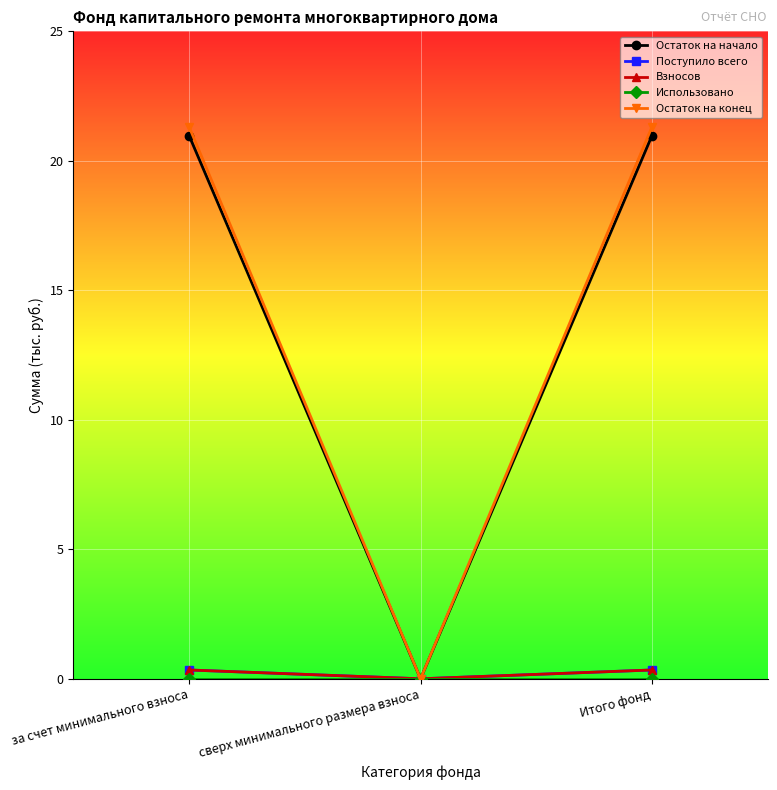

What are all the series names shown in the legend?

Остаток на начало, Поступило всего, Взносов, Использовано, Остаток на конец